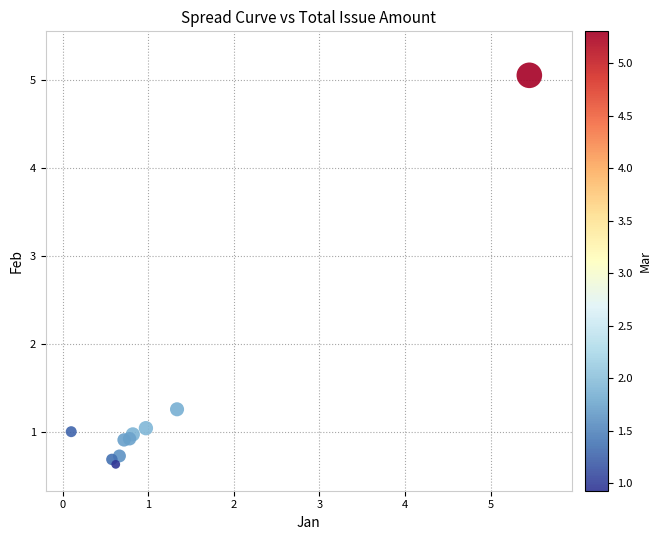

What Y value in the scatter plot is closest to 2?

1.3